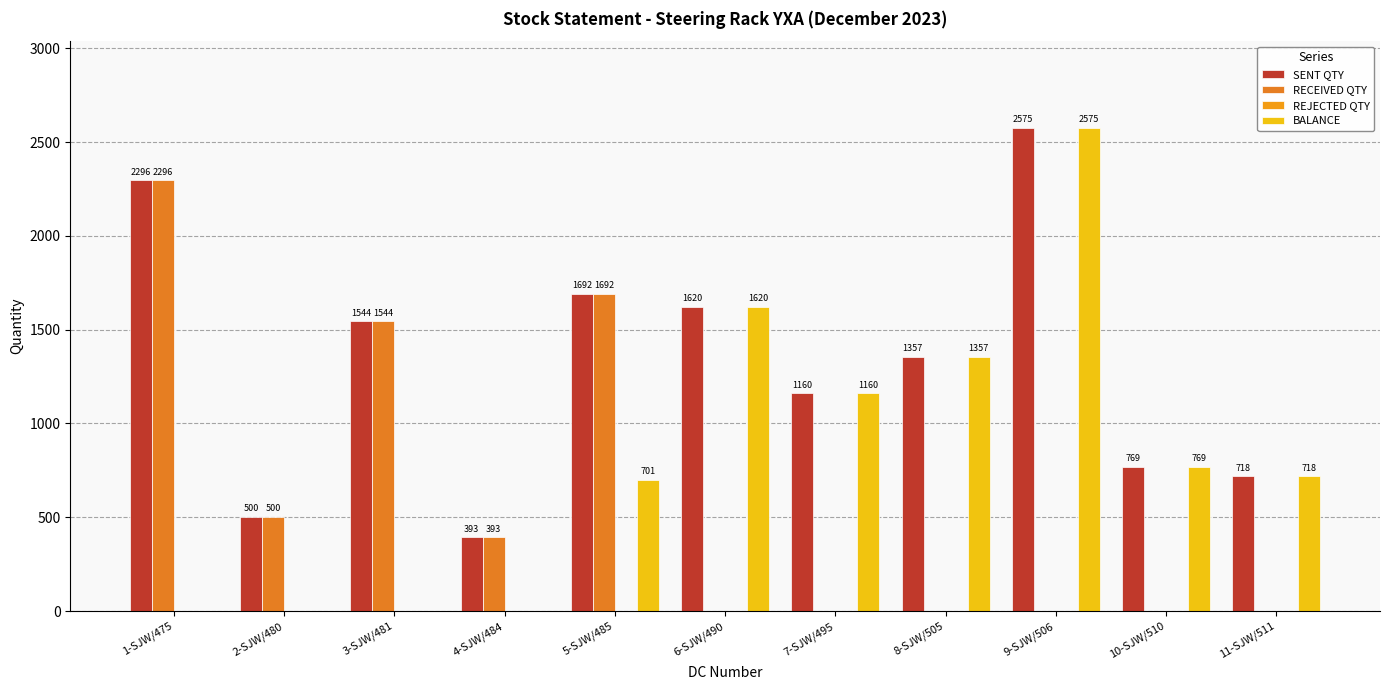

Are the bars grouped side by side (vs. stacked)?

Yes